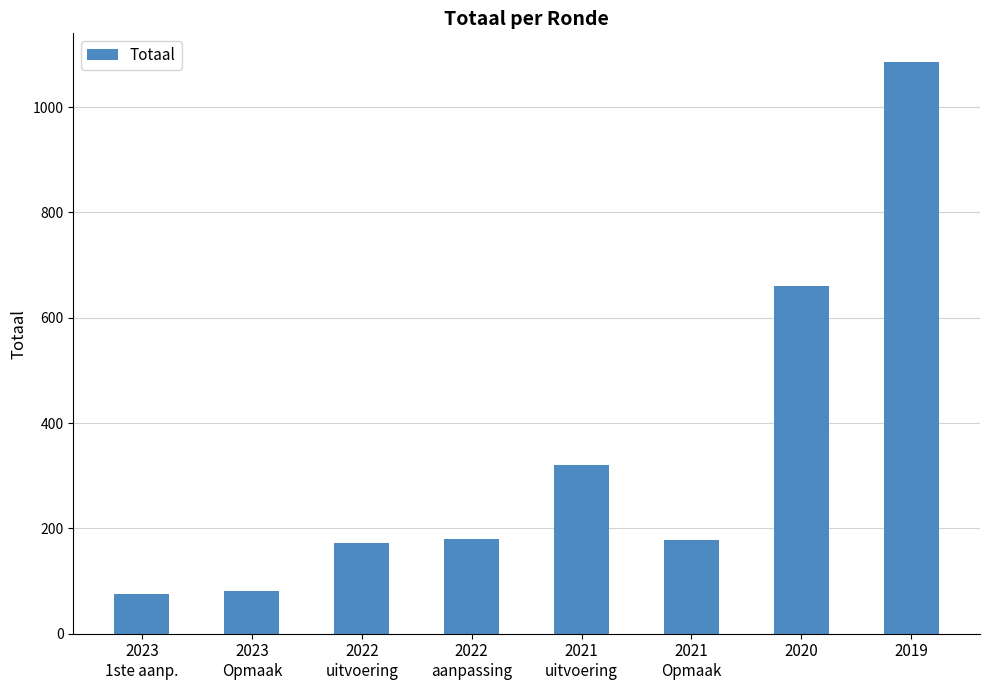

True or false: the data shows 77 at 2021
Opmaak.

False